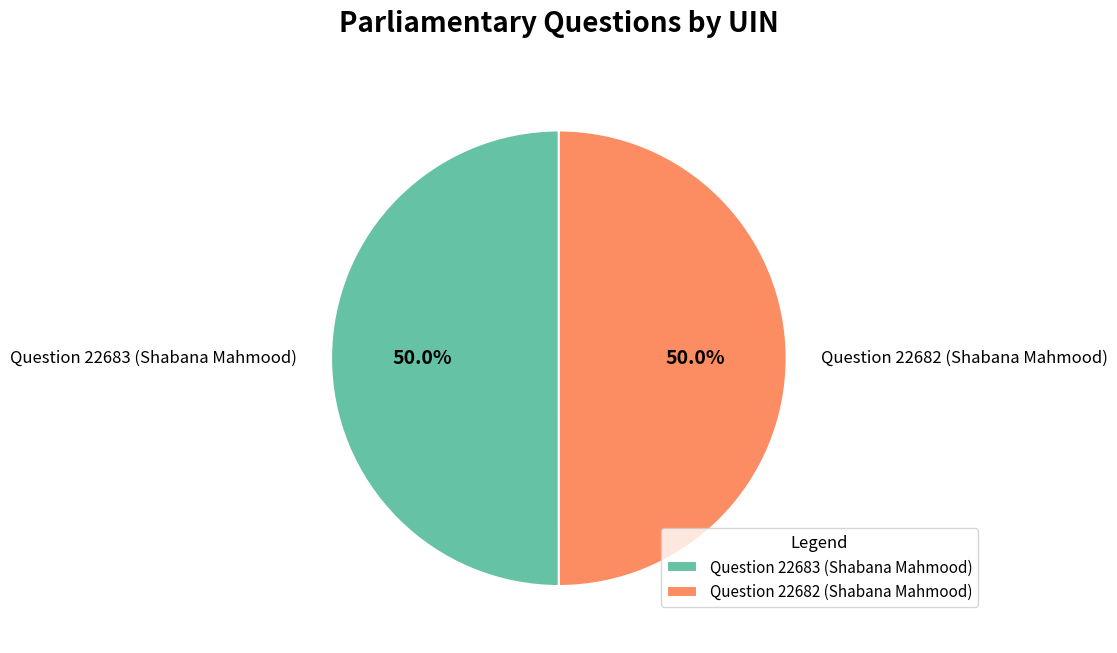

Approximately how many times larger is the value at Question 22683 (Shabana Mahmood) compared to Question 22682 (Shabana Mahmood)?

1.0